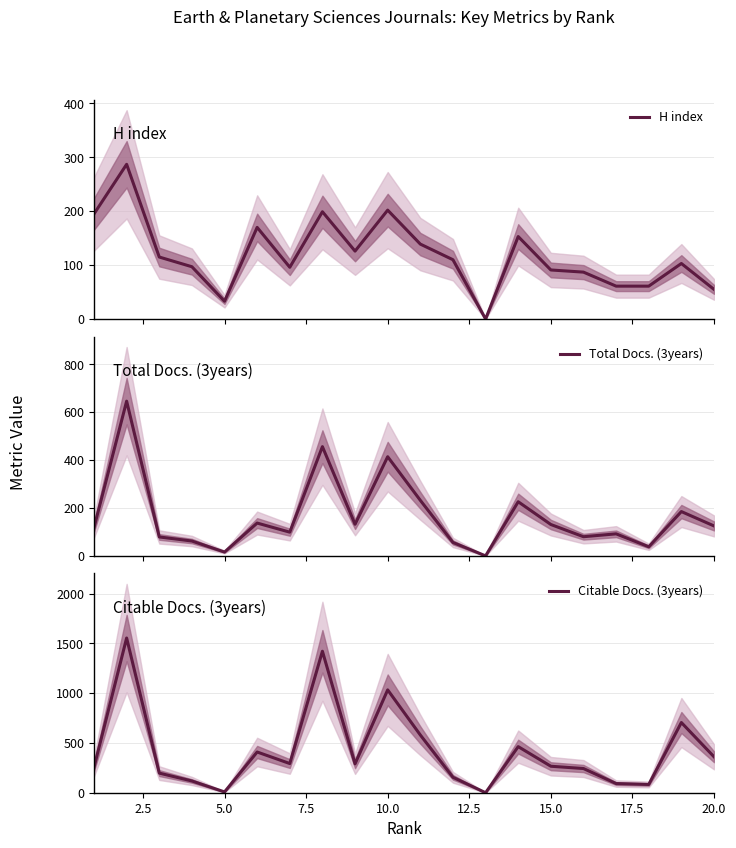

How many intersections are there between Total Docs. (3years) and H index?

8